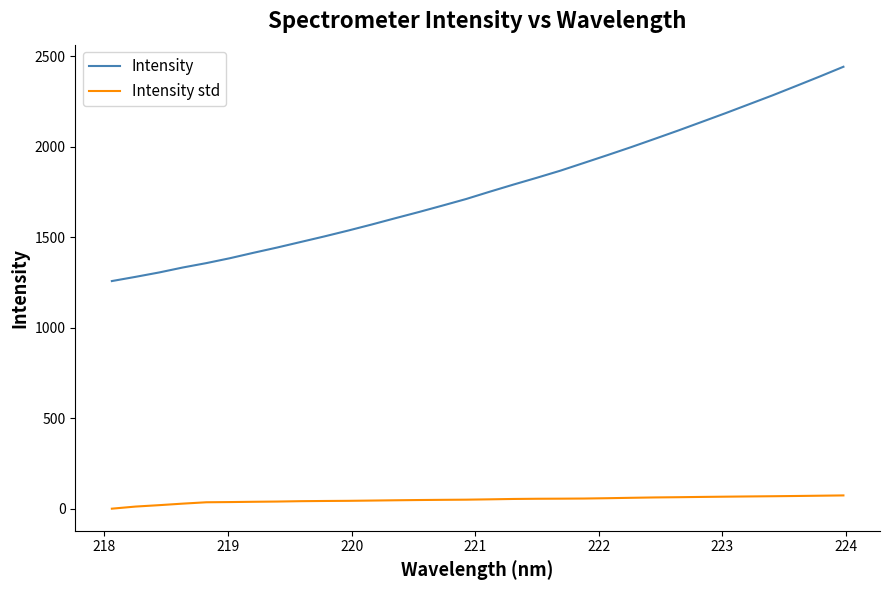

Which series has the largest total across all categories?

Intensity